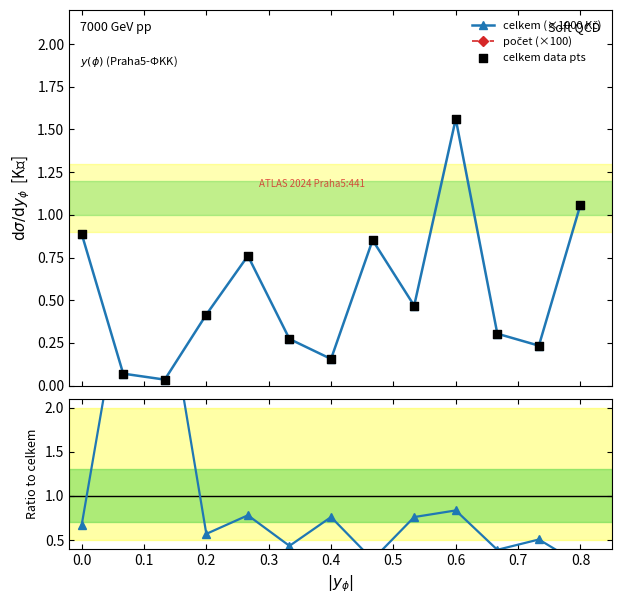

Is the value of Ratio to celkem at 0.8 greater than the value of počet (×100) at 0.6?

No